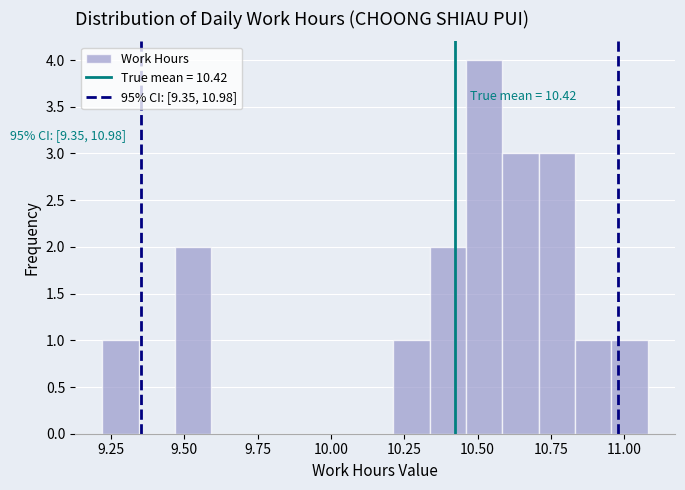

Read against the x-axis, roughly where is the centre of the tallest bar?

10.50